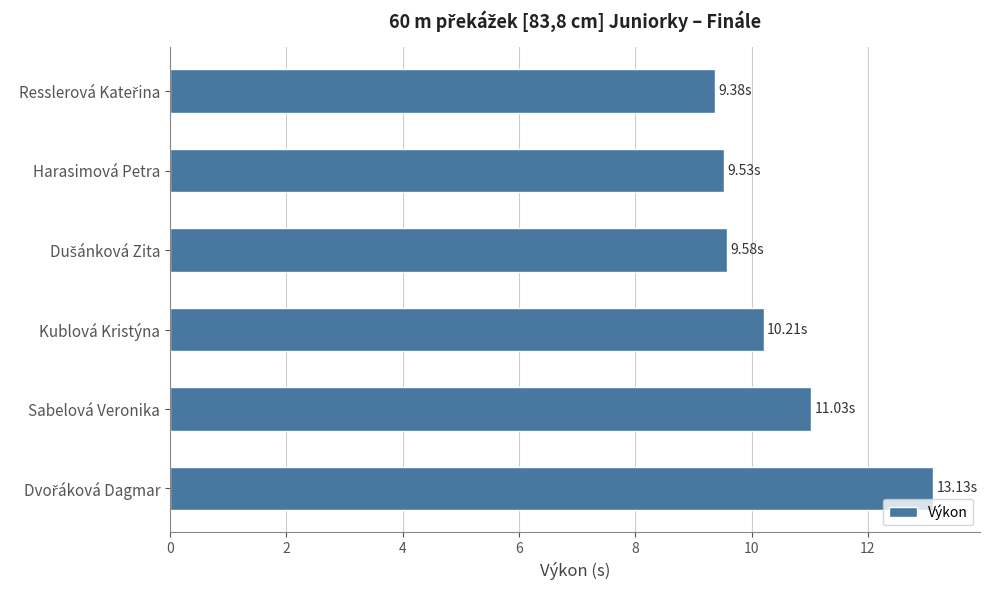

Which has a higher value, Sabelová Veronika or Kublová Kristýna?

Sabelová Veronika